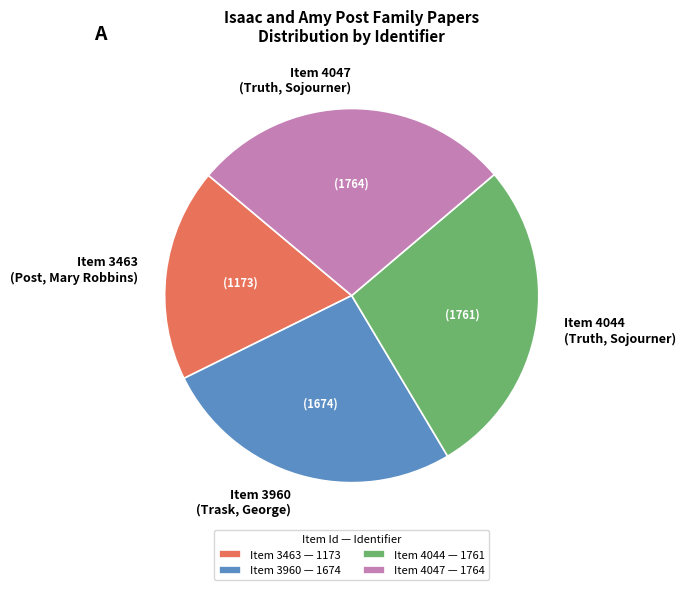

What is the smallest slice in the pie chart?

Item 3463 — 1173